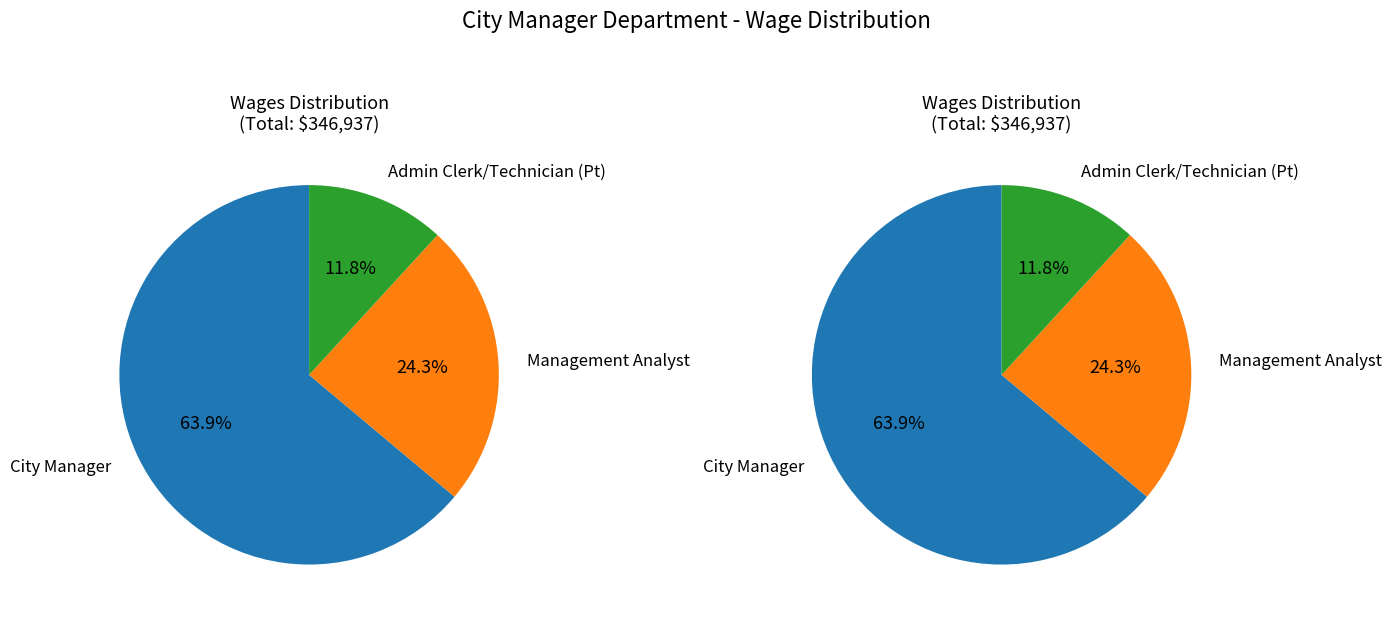

Between City Manager and Management Analyst, which is larger?

City Manager